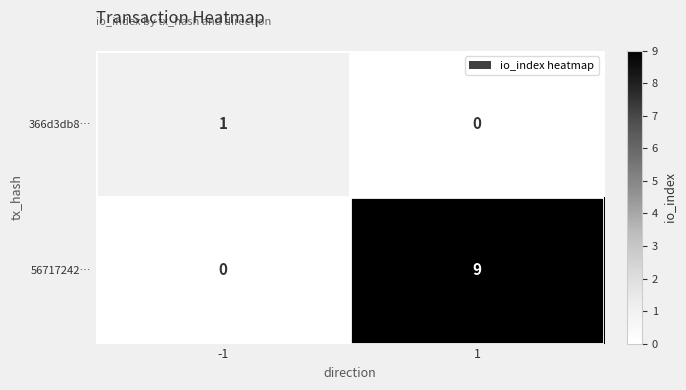

Reading left to right, what are all the values shown in this chart?

366d3db8…: -1=1	1=0
56717242…: -1=0	1=9